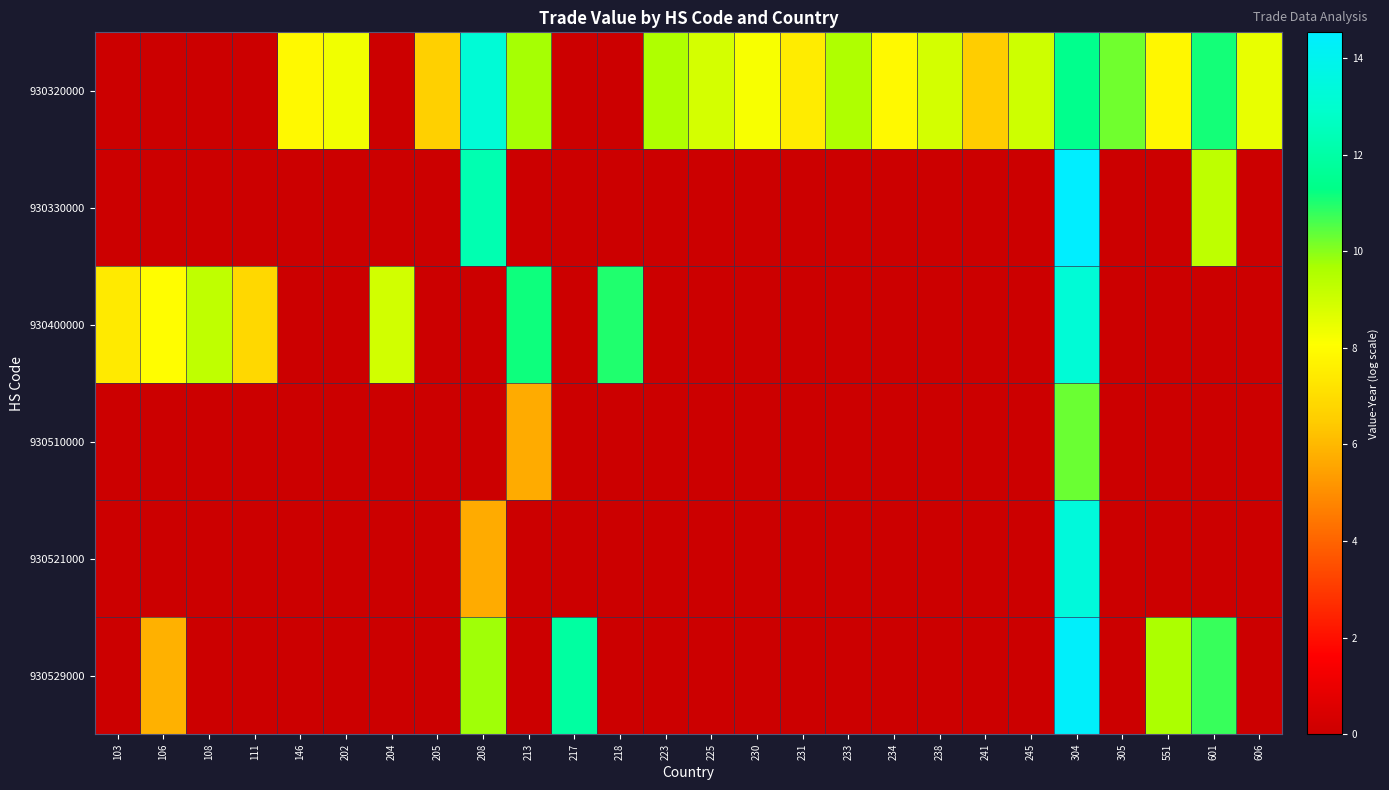

How many distinct data groups are displayed?

6